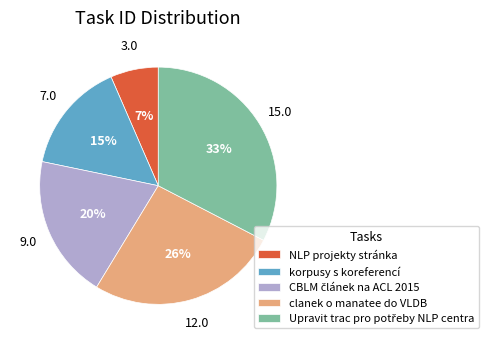

Does NLP projekty stránka represent more than half of the total?

No